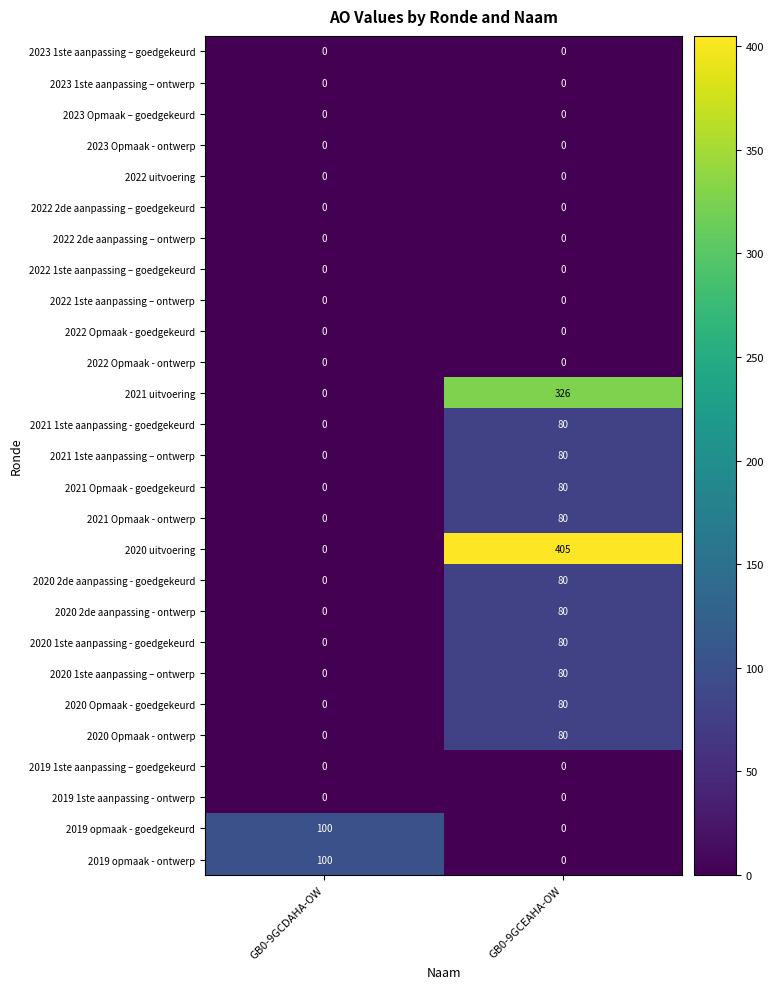

The value of 2023 Opmaak – goedgekeurd at GB0-9GCDAHA-OW is 0. True or false?

True